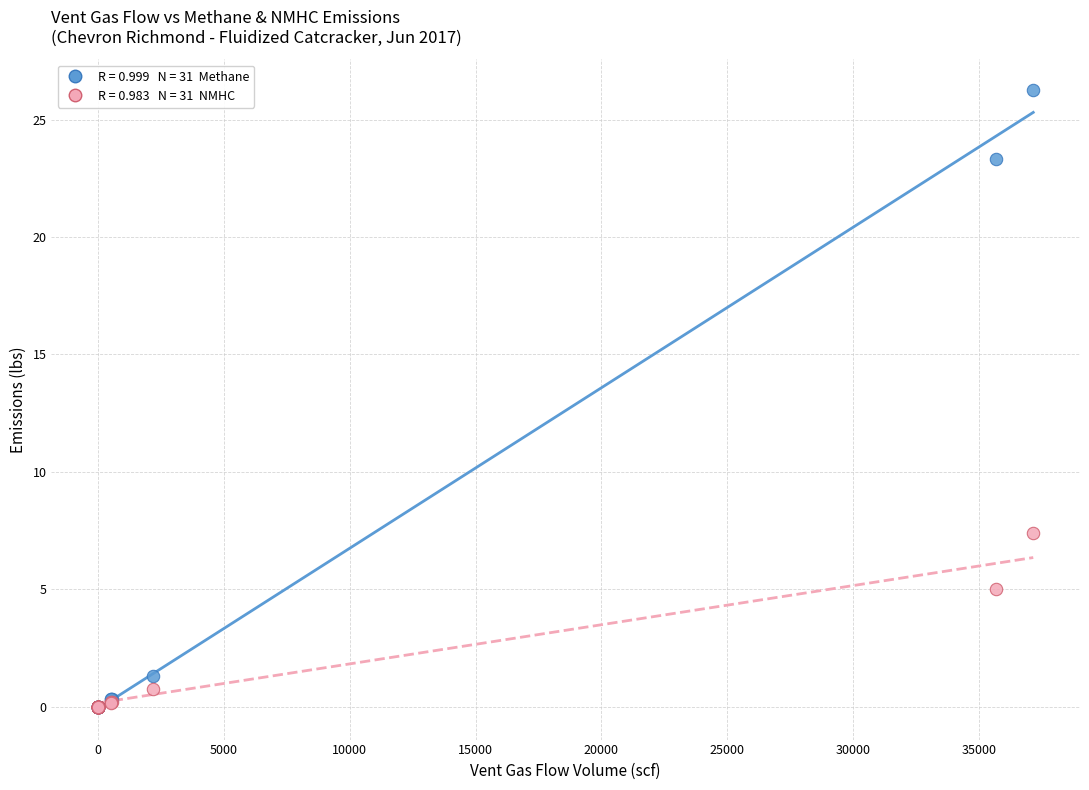

Across all series, what Y value is closest to 13?

7.4